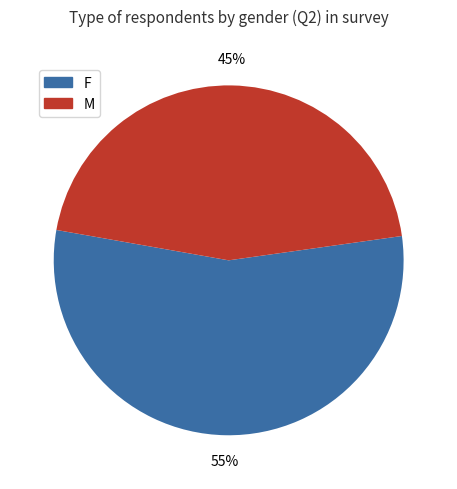

To the nearest percent, what is the combined percentage of M and F?

100%